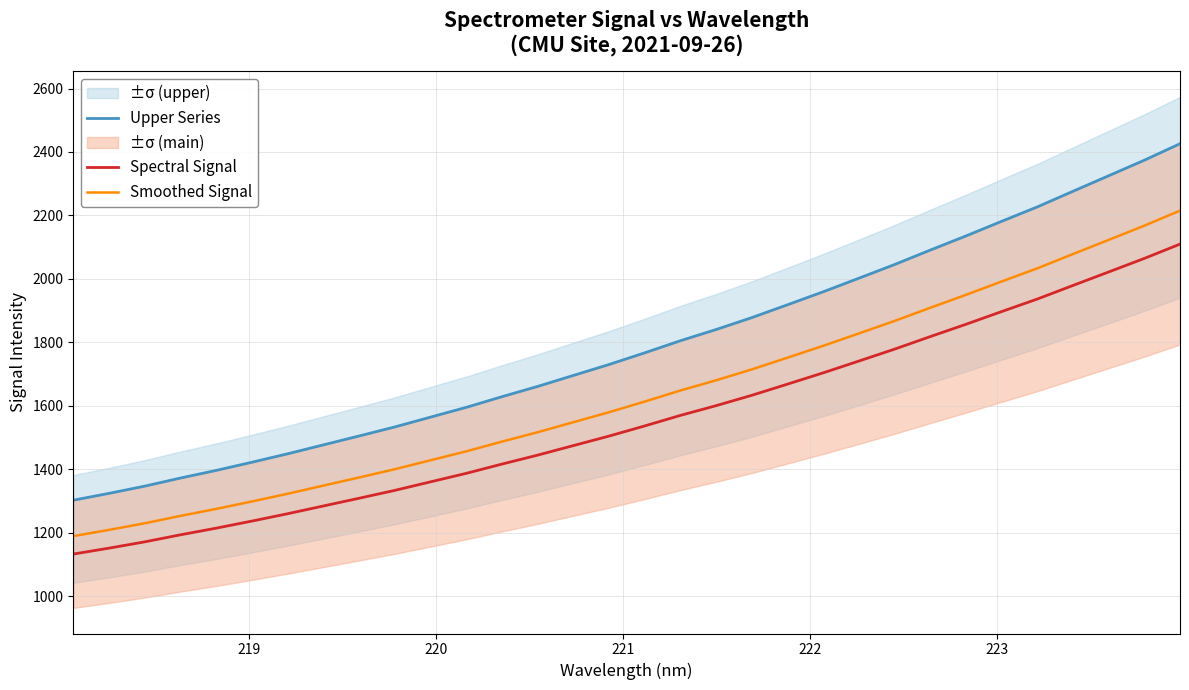

At how many categories does at least one series exceed 1503?

24